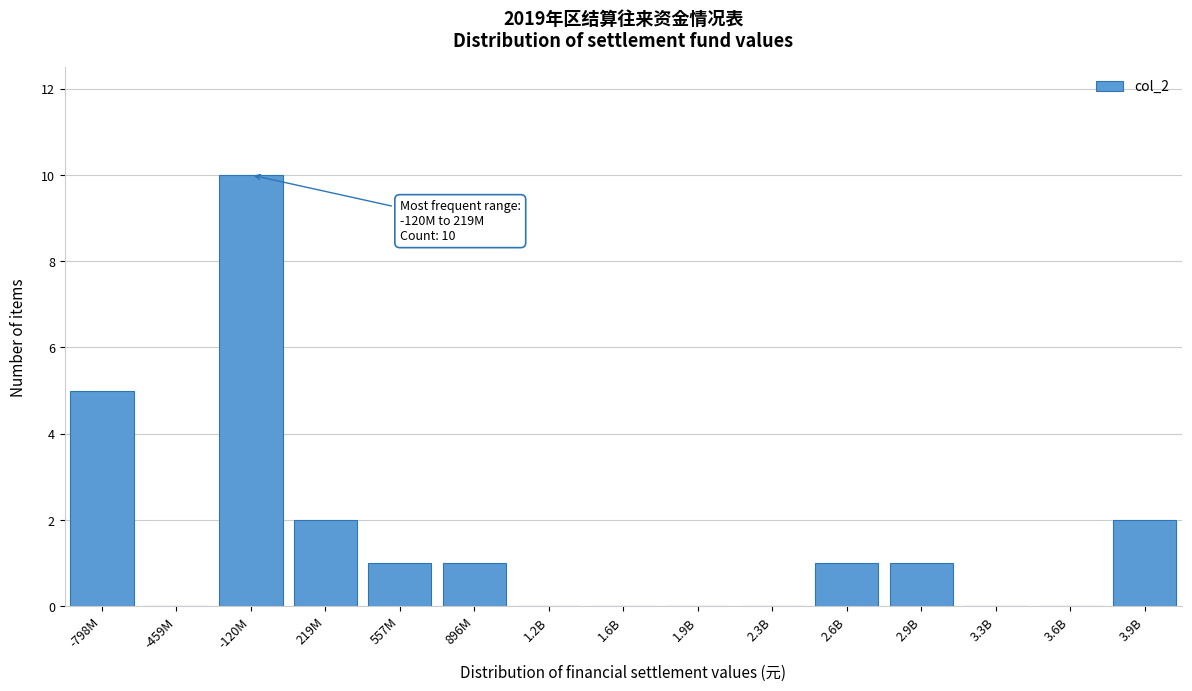

Reading left to right, transcribe all the data shown in this chart.

-798M=5	-459M=0	-120M=10	219M=2	557M=1	896M=1	1.2B=0	1.6B=0	1.9B=0	2.3B=0	2.6B=1	2.9B=1	3.3B=0	3.6B=0	3.9B=2